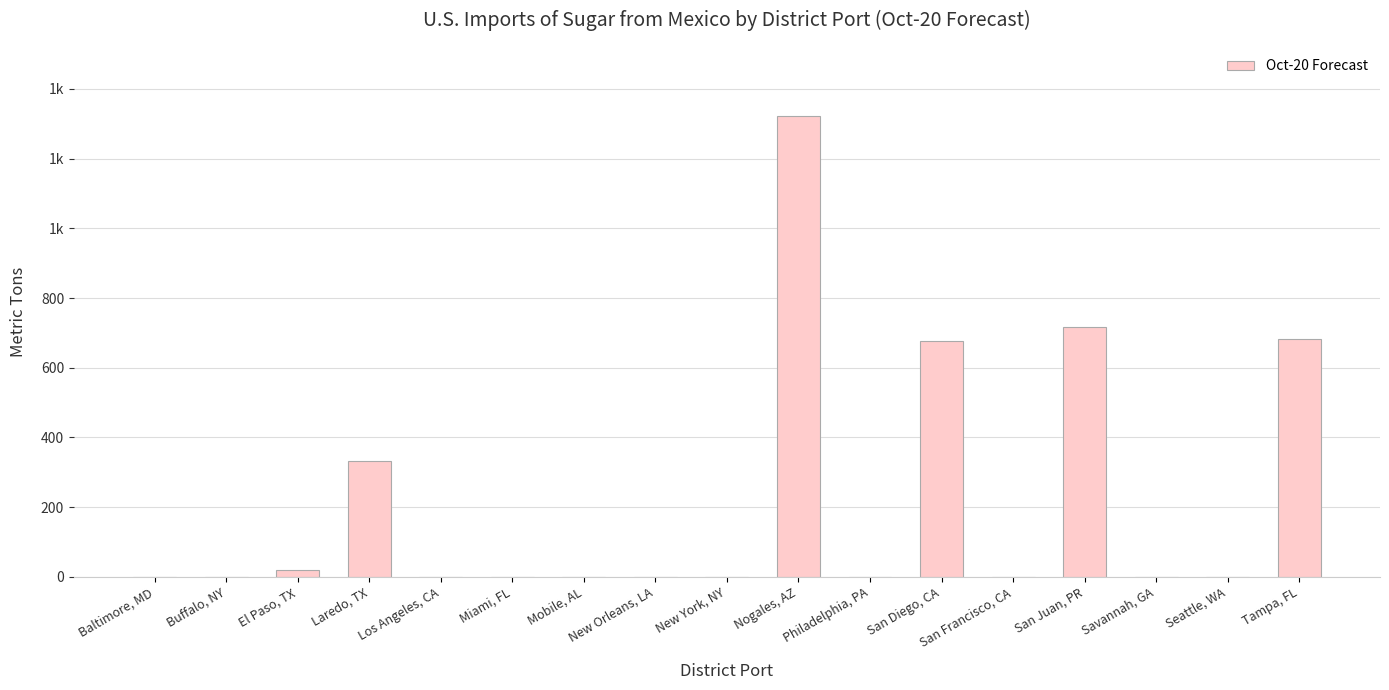

What position from the right is Buffalo, NY?

16